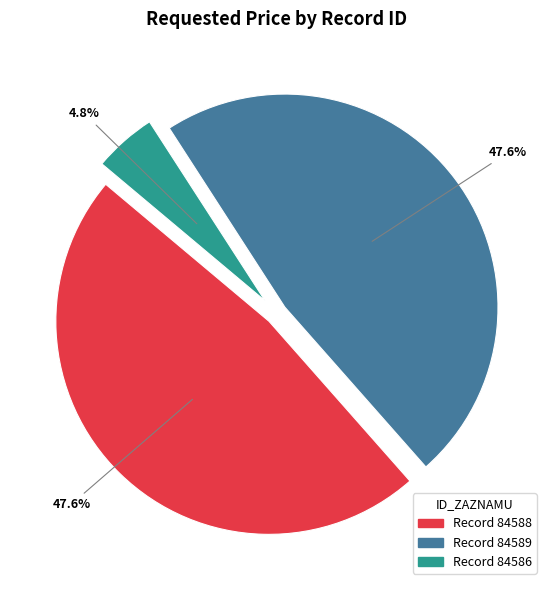

How many segments does this pie chart have?

3